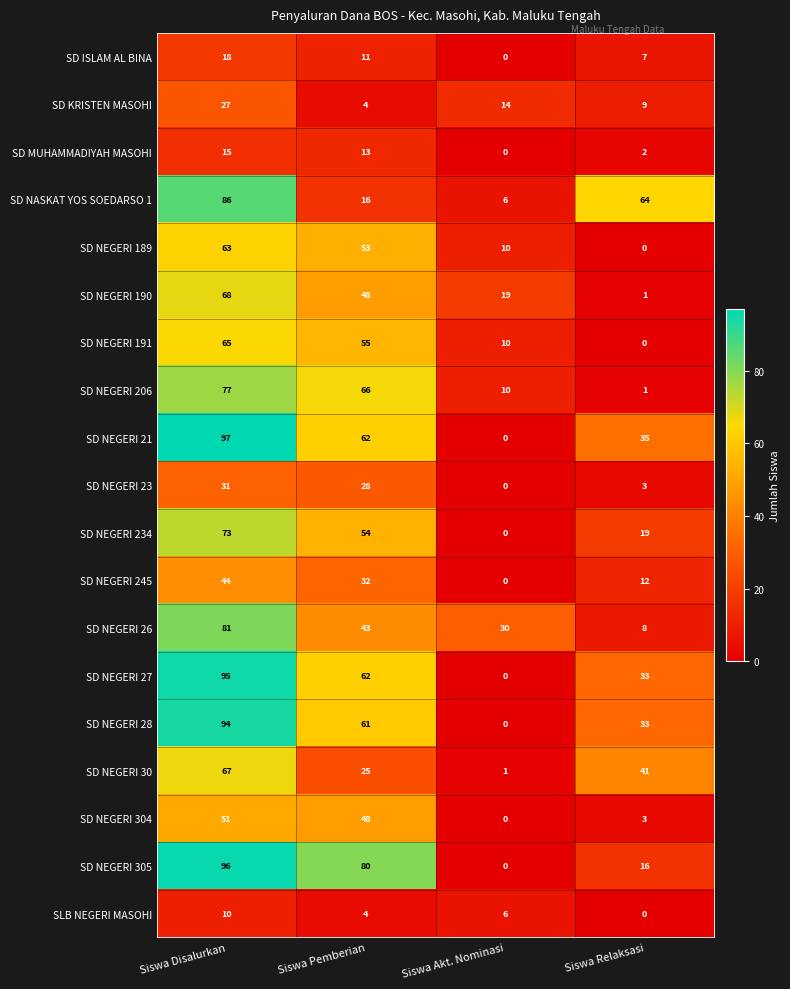

Which series changed the most between Siswa Pemberian and Siswa Akt. Nominasi?

SD NEGERI 305